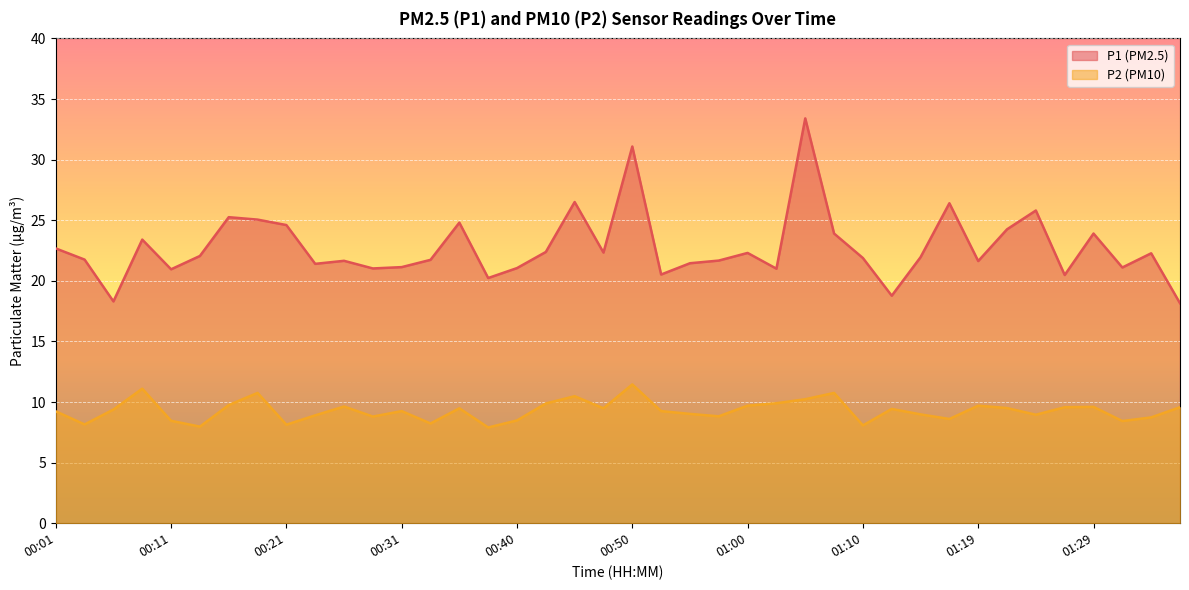

Reading right to left, extract all data points from this chart.

P1: 01:36=18.1	01:34=22.3	01:32=21.1	01:29=23.9	01:27=20.5	01:24=25.8	01:22=24.2	01:19=21.6	01:17=26.4	01:15=21.9	01:12=18.8	01:10=21.9	01:07=23.9	01:05=33.4	01:02=21.0	01:00=22.3	00:58=21.7	00:55=21.4	00:53=20.5	00:50=31.1	00:48=22.3	00:45=26.5	00:43=22.4	00:40=21.1	00:38=20.2	00:36=24.8	00:33=21.7	00:31=21.1	00:28=21.0	00:26=21.6	00:23=21.4	00:21=24.6	00:18=25.1	00:16=25.2	00:13=22.1	00:11=20.9	00:08=23.4	00:06=18.3	00:04=21.8	00:01=22.7
P2: 01:36=9.6	01:34=8.7	01:32=8.4	01:29=9.6	01:27=9.6	01:24=8.9	01:22=9.5	01:19=9.7	01:17=8.6	01:15=9.0	01:12=9.4	01:10=8.1	01:07=10.8	01:05=10.2	01:02=9.9	01:00=9.7	00:58=8.8	00:55=9.0	00:53=9.2	00:50=11.4	00:48=9.5	00:45=10.5	00:43=9.9	00:40=8.5	00:38=7.9	00:36=9.5	00:33=8.2	00:31=9.2	00:28=8.8	00:26=9.6	00:23=8.9	00:21=8.1	00:18=10.8	00:16=9.8	00:13=8.0	00:11=8.4	00:08=11.1	00:06=9.4	00:04=8.2	00:01=9.2